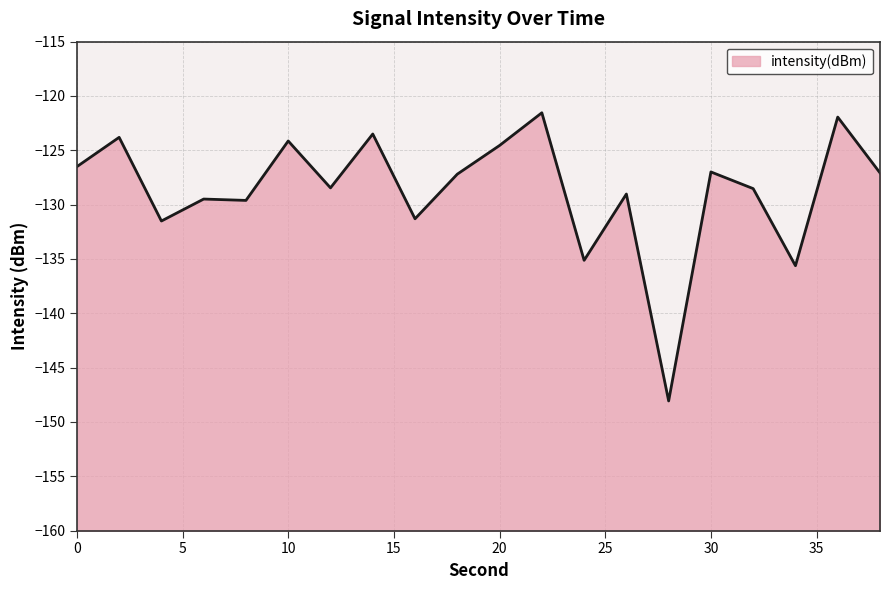

True or false: there are more than 0 points higher than both neighbors.

True